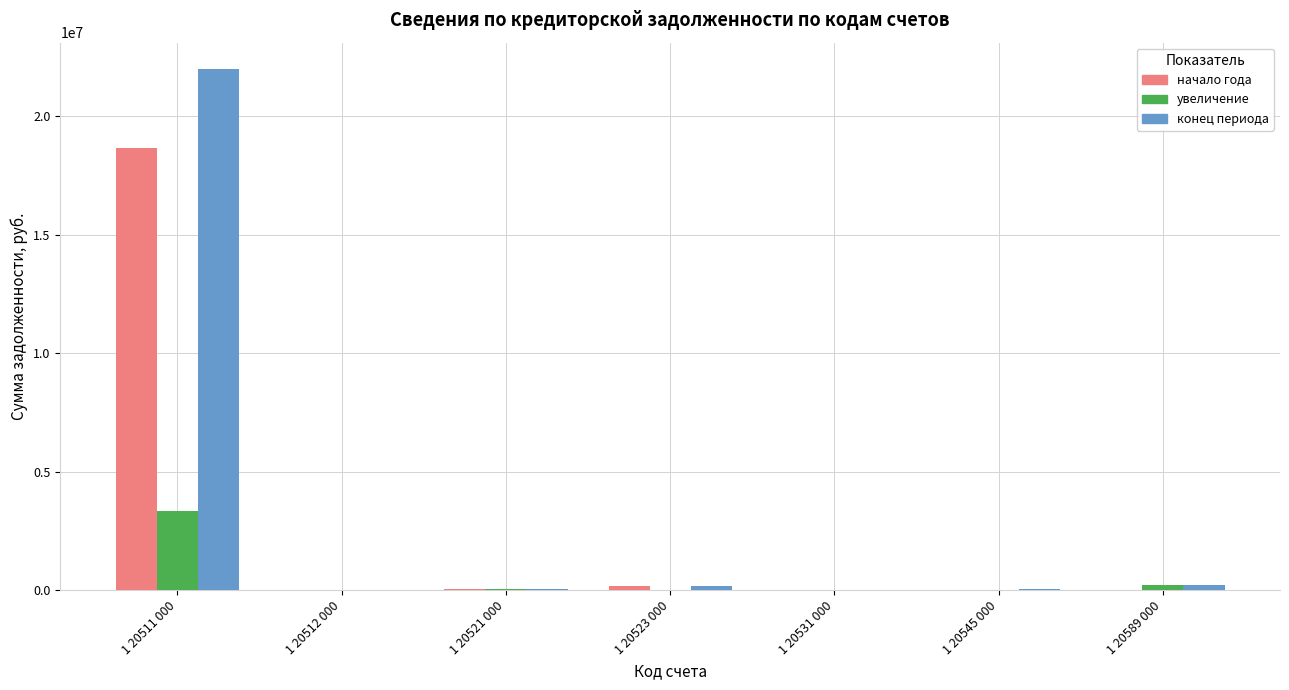

How many groups of bars are there?

7